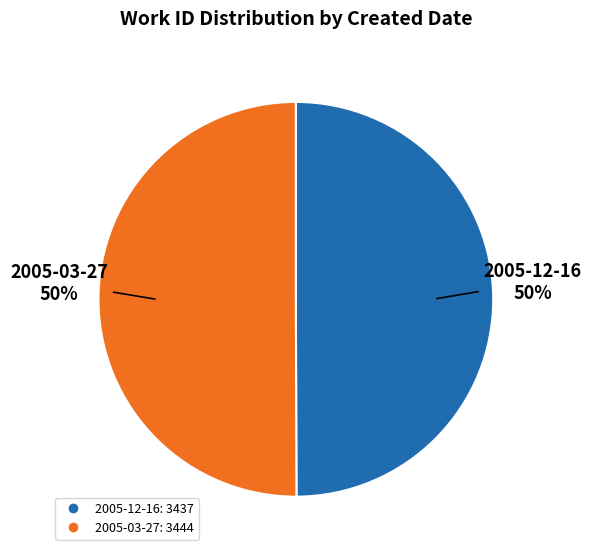

True or false: 2005-12-16 accounts for 58% of the total.

False